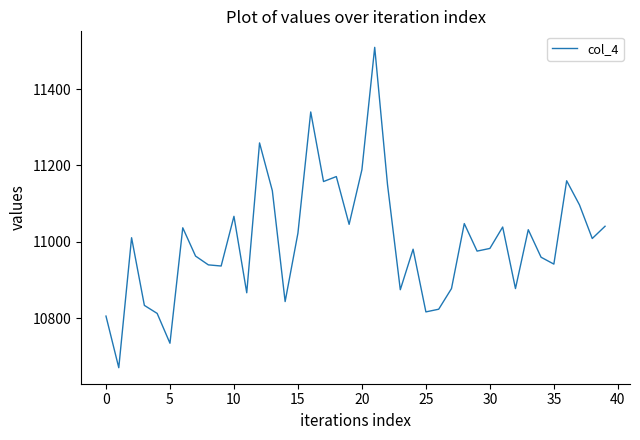

What is the greatest value displayed?

11509